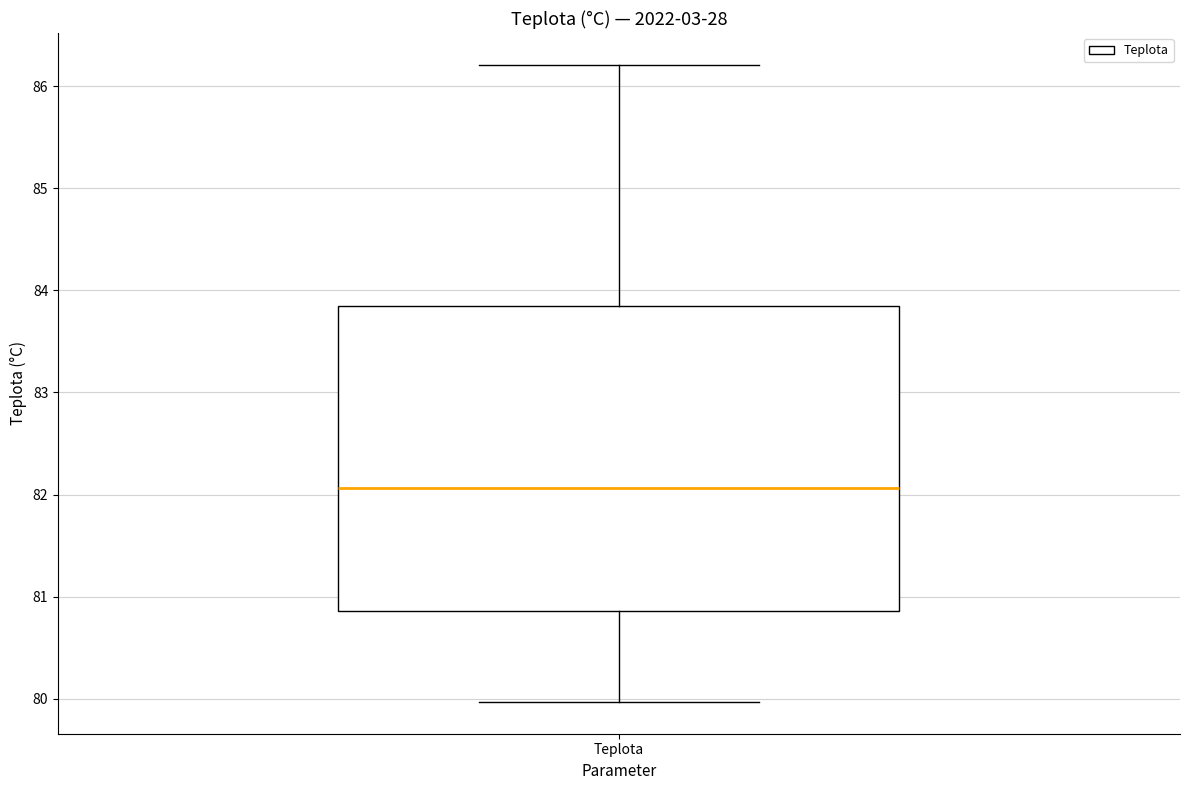

Read this box plot against the y-axis: the position of the median line, the range covered by the box, and the ends of both whiskers. The values are not printed on the chart, so give them approximately, as read against the axis.

median 82.1, box 80.9 to 83.9, whiskers 80.0 to 86.2